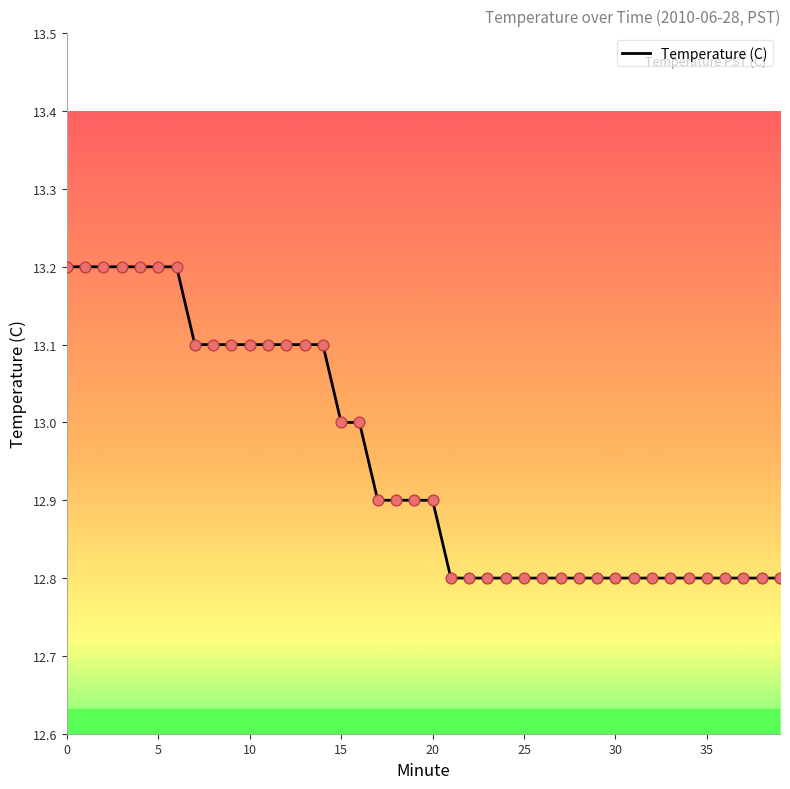

What is the greatest value displayed?

13.2